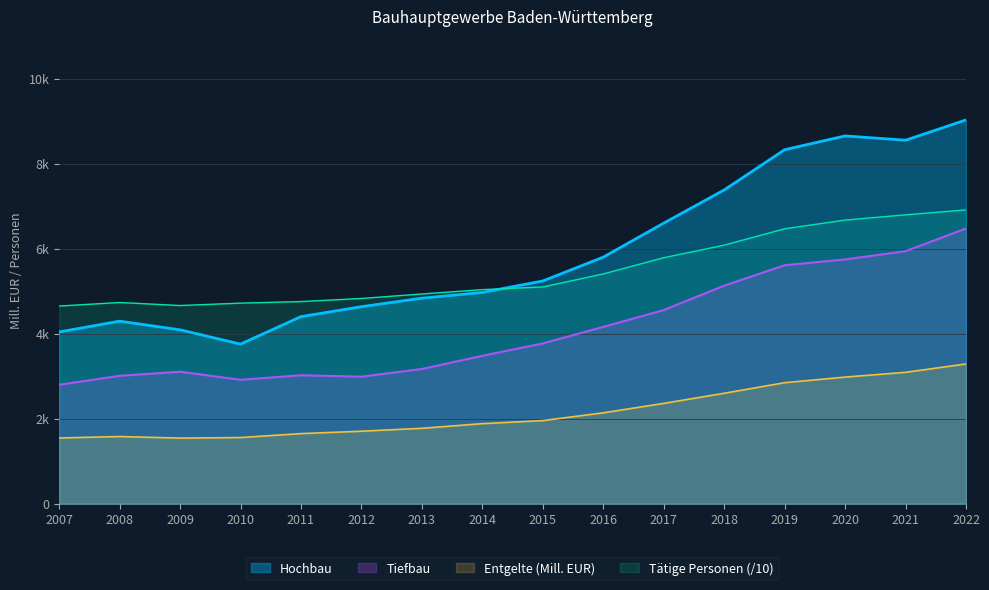

Between 2013 and 2022, which series saw the biggest shift?

Hochbau